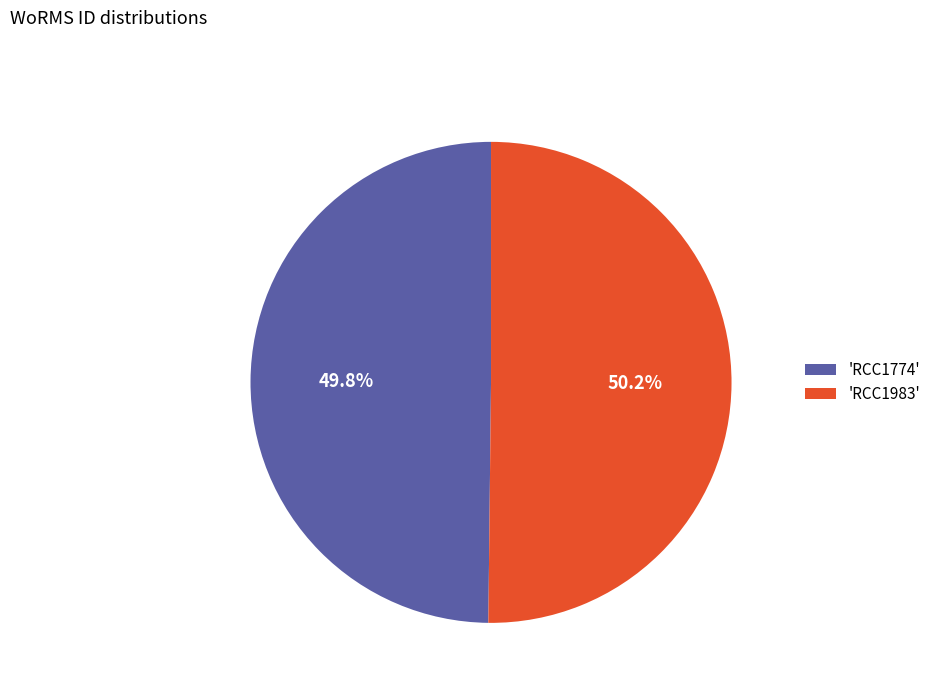

What percentage is NOT represented by 'RCC1983'?

49.8%